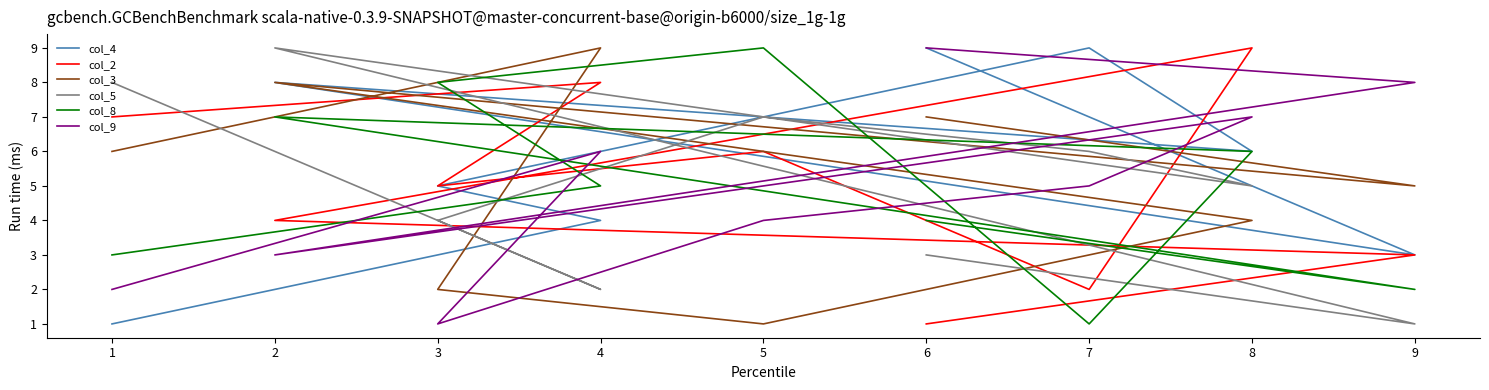

What is the sum of the col_4 values at 1 and 7?

10